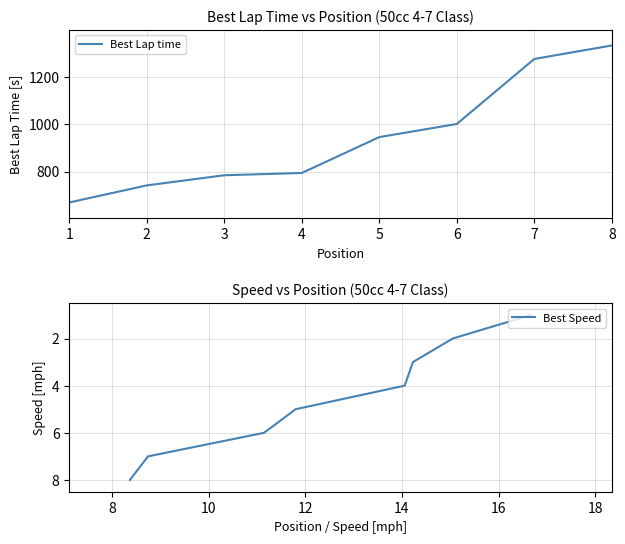

At how many categories does at least one series exceed 180?

8